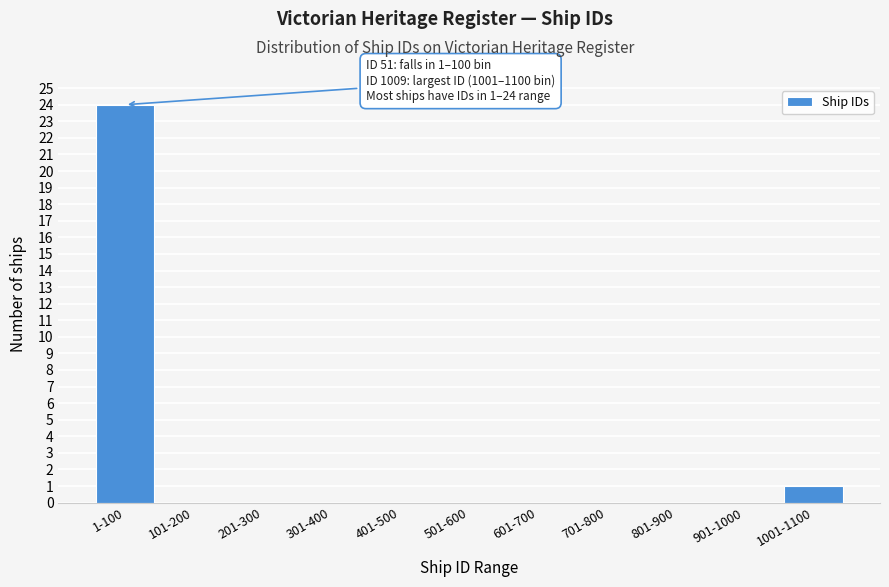

Reading left to right, extract all data points from this chart.

1-100=24	101-200=0	201-300=0	301-400=0	401-500=0	501-600=0	601-700=0	701-800=0	801-900=0	901-1000=0	1001-1100=1